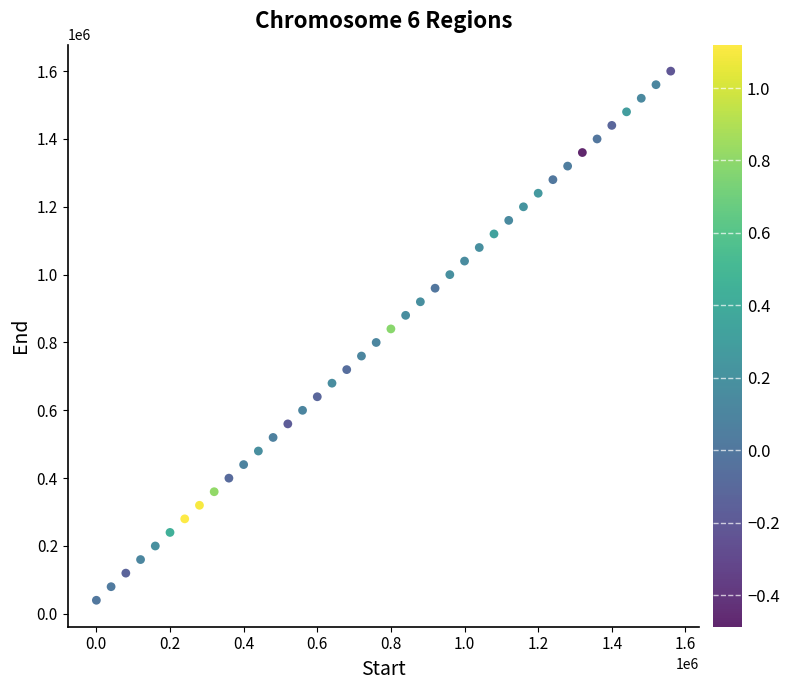

What is the range of Y values (max minus min)?

1560000